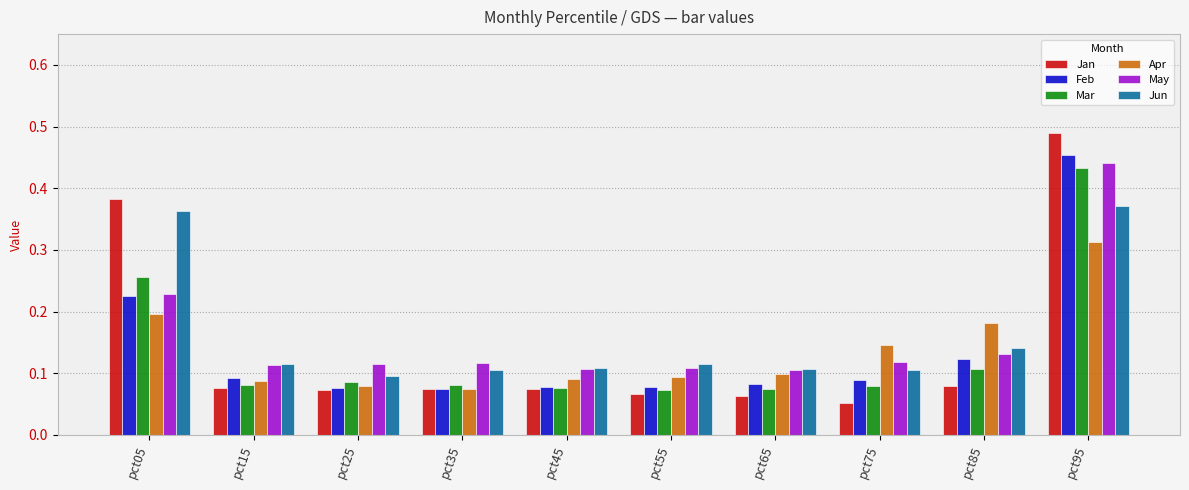

Are the bars horizontal?

No